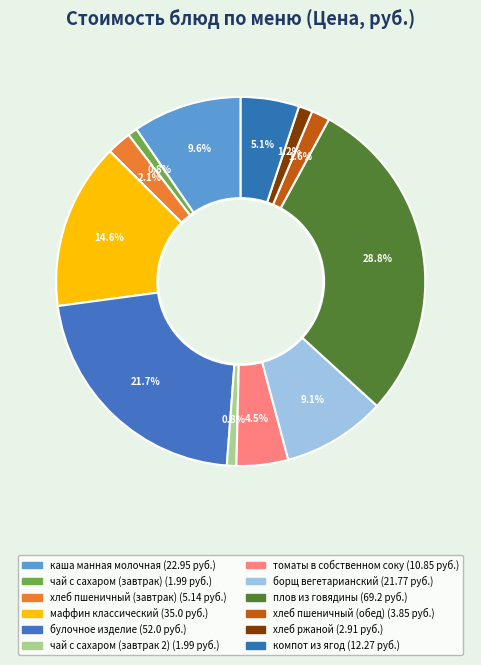

Count the number of slices in the pie.

12